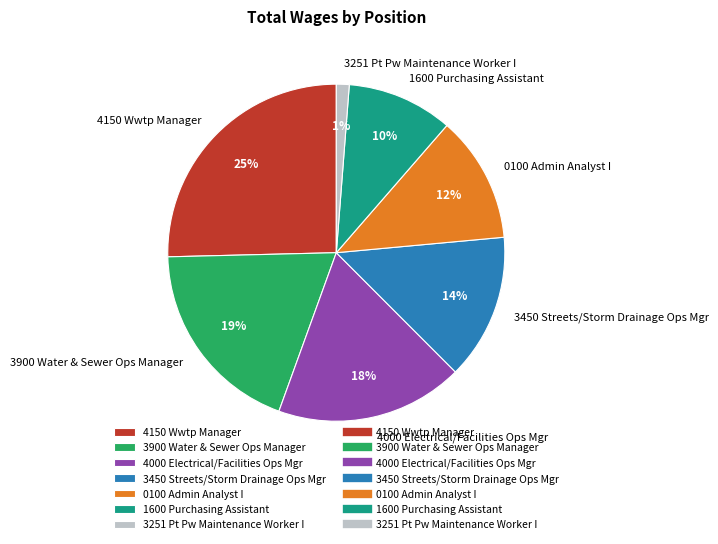

To the nearest percent, what is the difference between the largest and smallest slice percentages?

24%